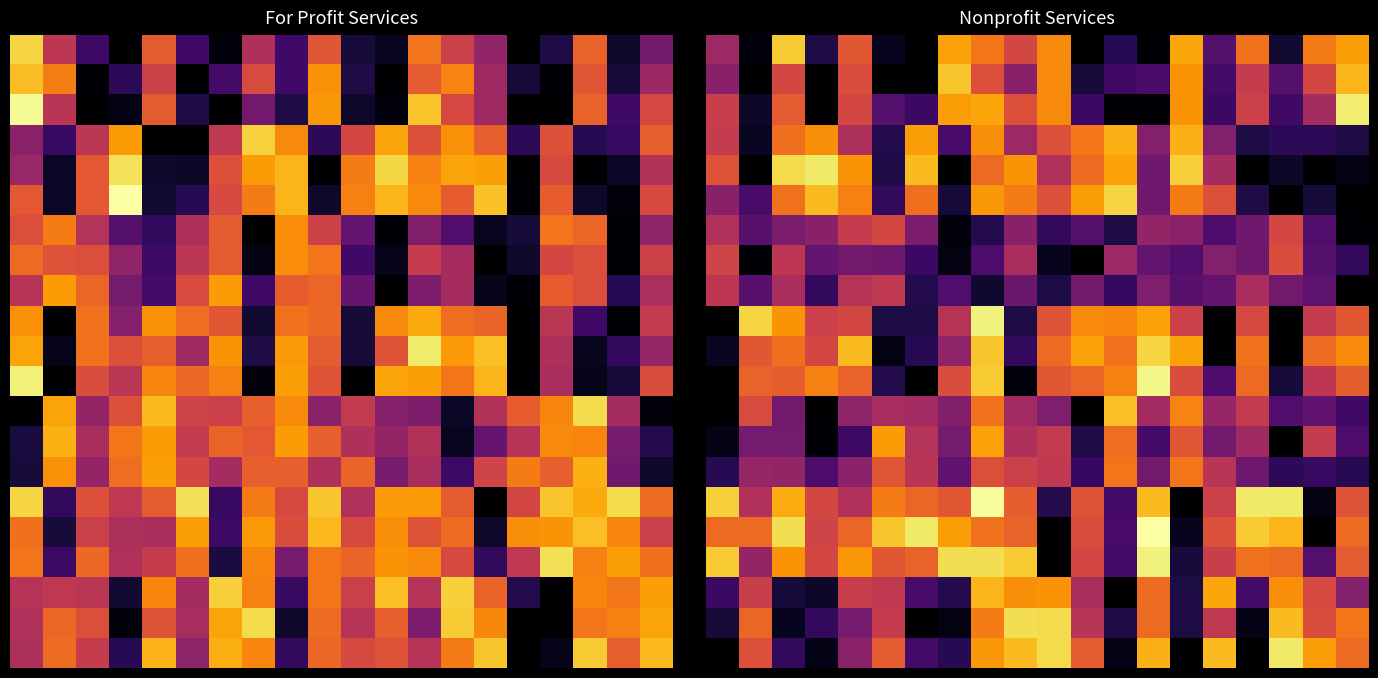

At which category does the chart reach its minimum across all series?

6